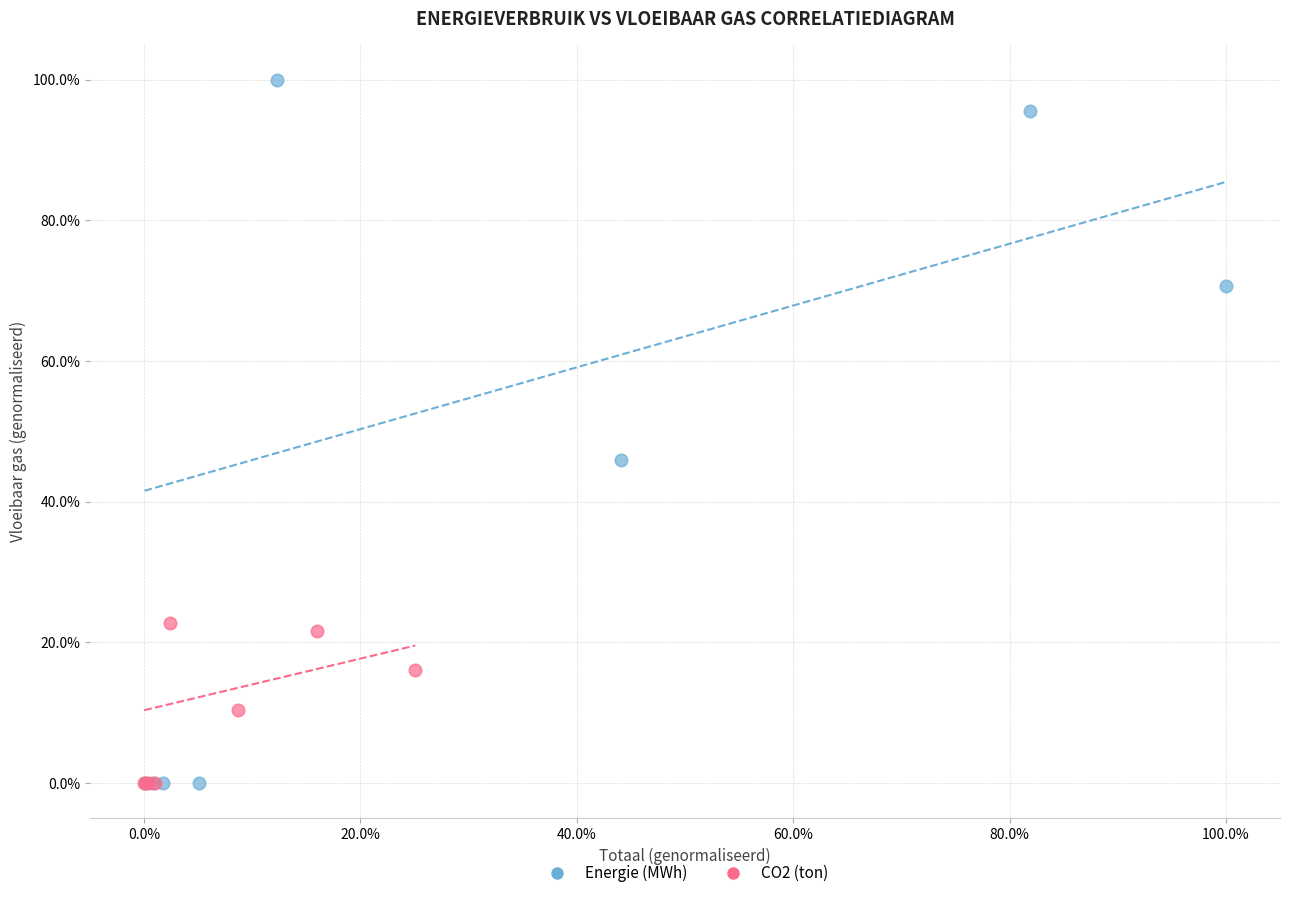

Which series has the largest Y range (max minus min)?

Energie (MWh)